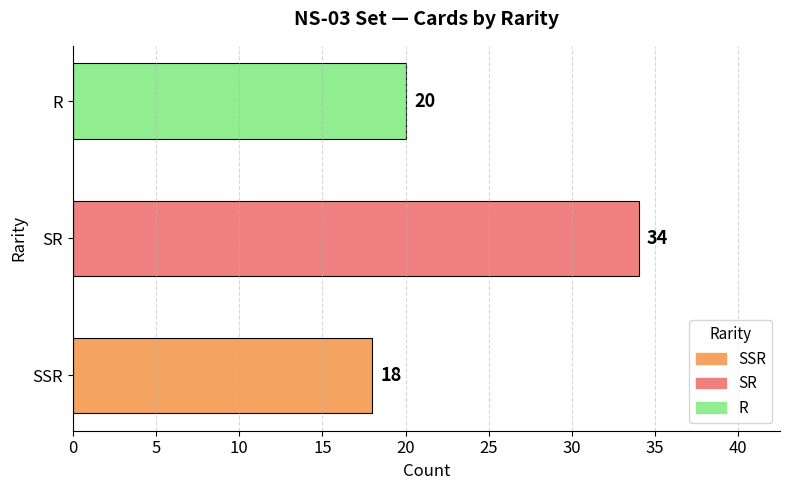

What is the minimum value shown in the chart?

18